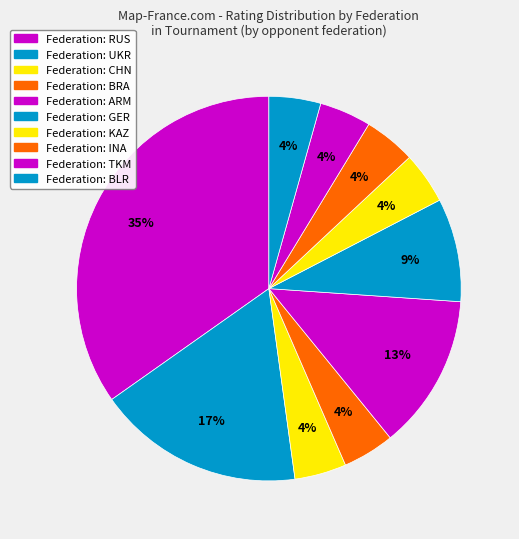

How many slices are in this pie chart?

10